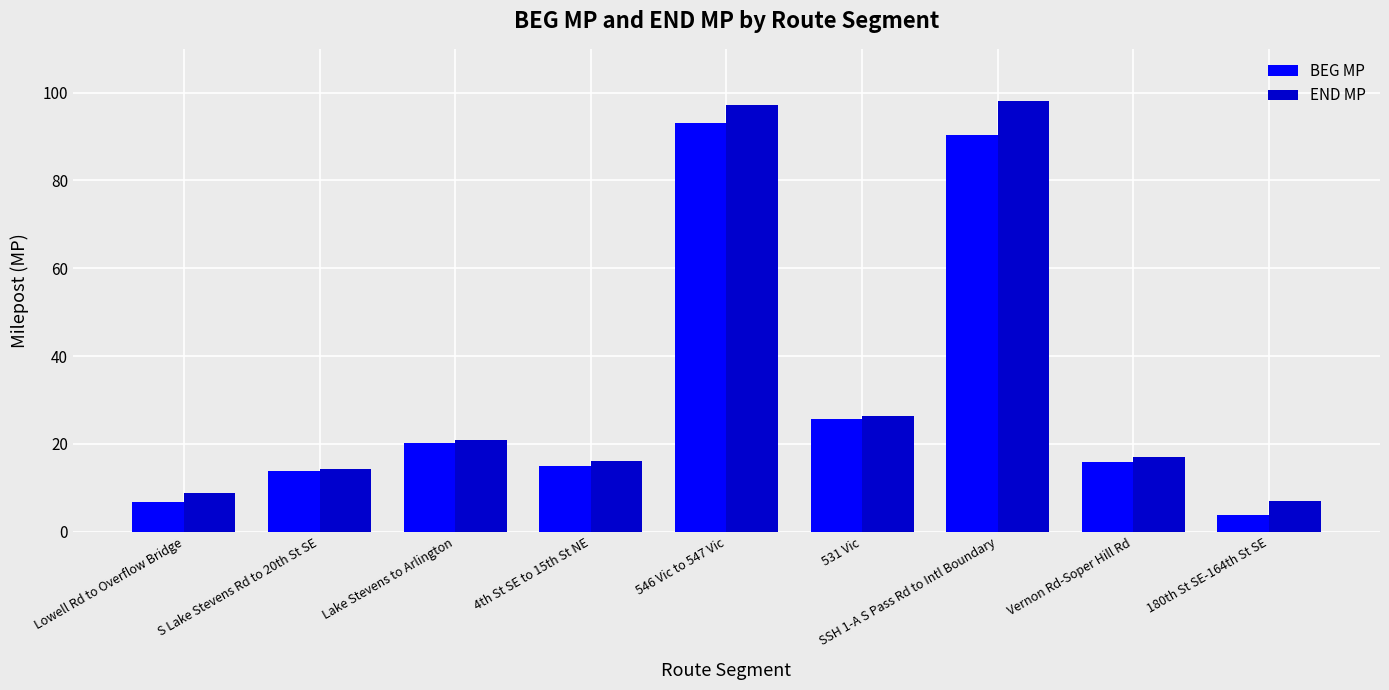

Which series has the largest total across all categories?

END MP